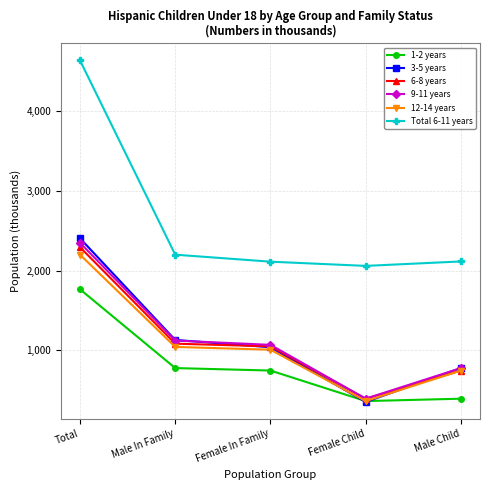

List the series in order of their peak value, lowest first.

1-2 years, 12-14 years, 6-8 years, 9-11 years, 3-5 years, Total 6-11 years